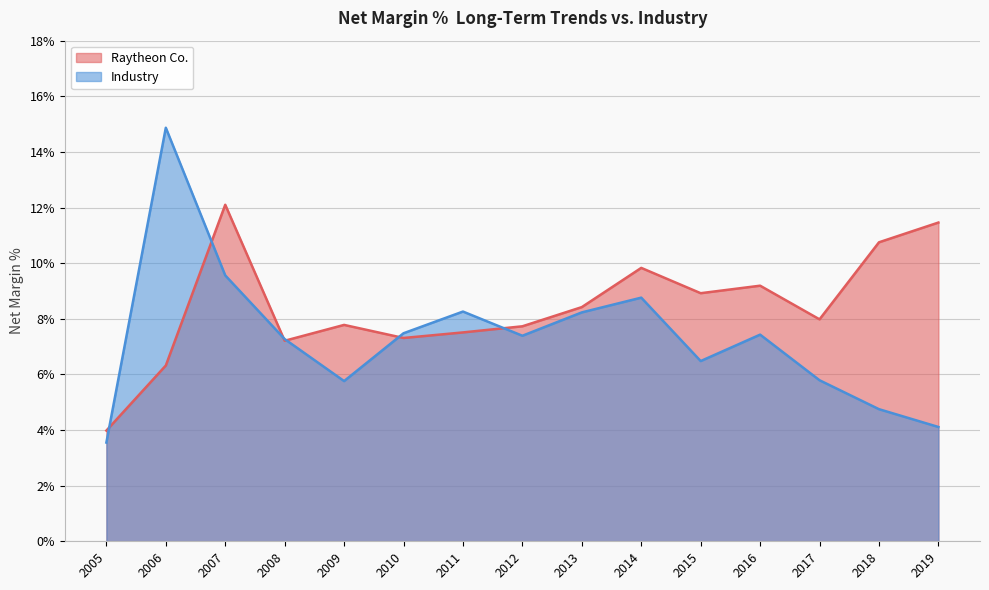

Does the chart have visible grid lines?

Yes